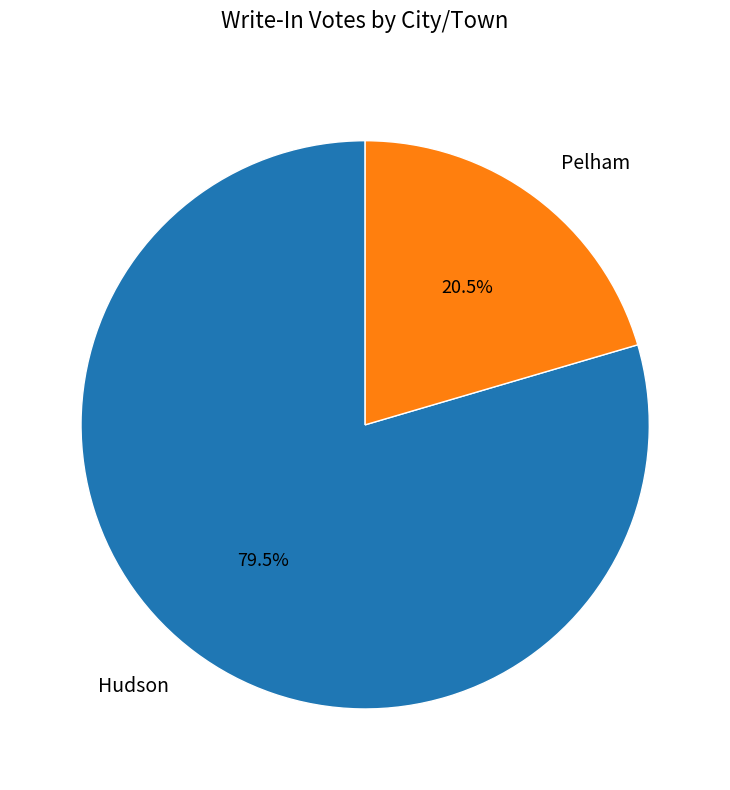

Rank the categories by value from highest to lowest.

Hudson, Pelham